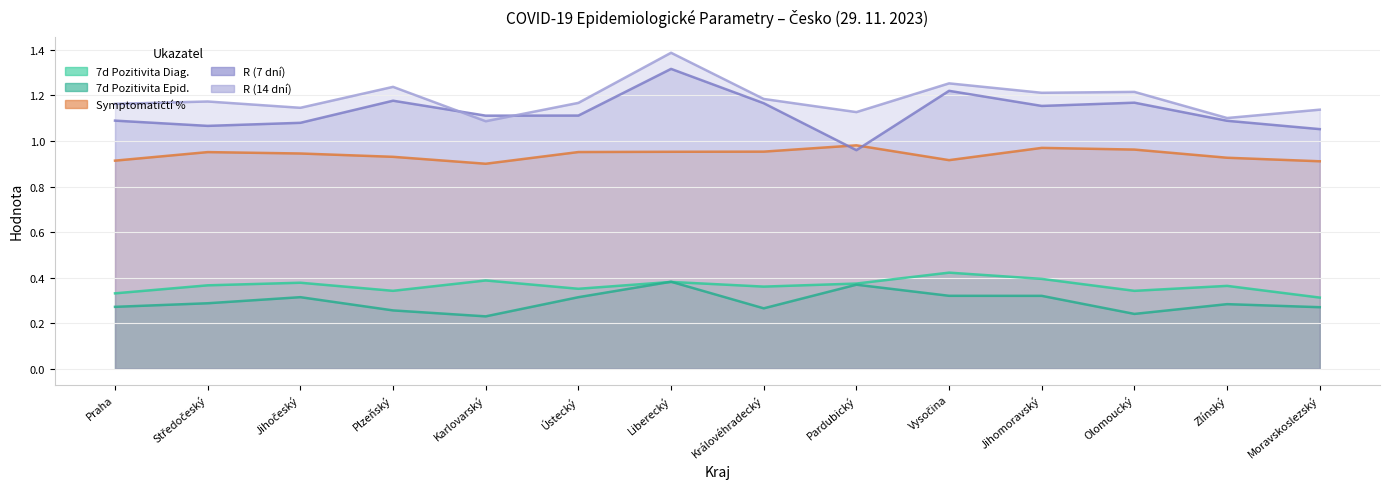

The symptomaticti_pct series shows 0.9 at Karlovarský. True or false?

True